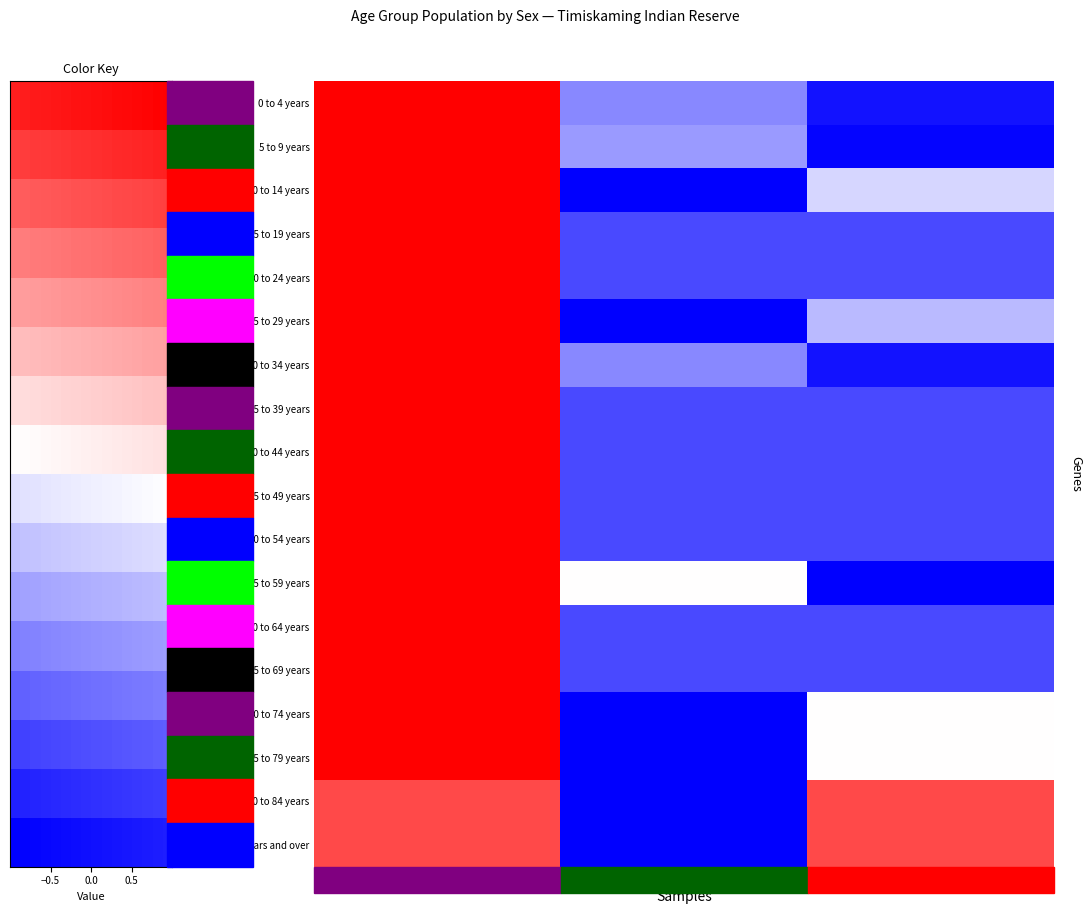

What is the smallest value displayed?

-1.0